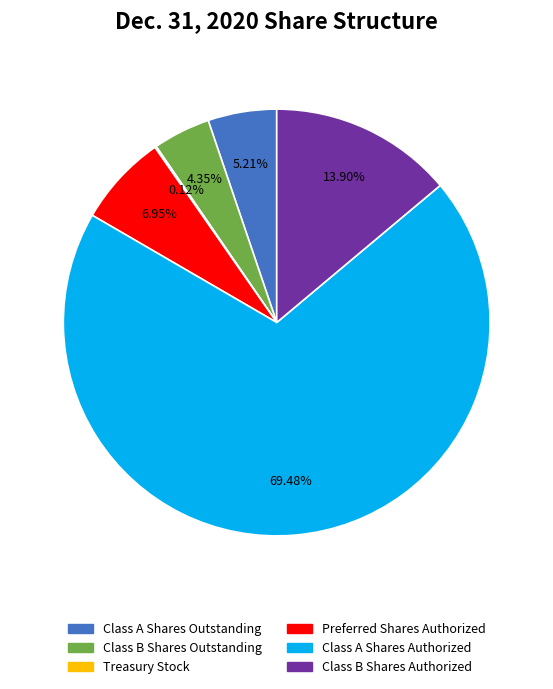

To the nearest percent, what is the average slice percentage?

17%